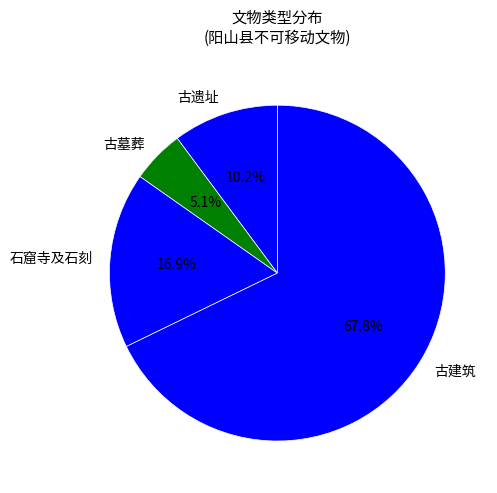

What percentage do 古建筑 and 古遗址 together represent?

78.0%